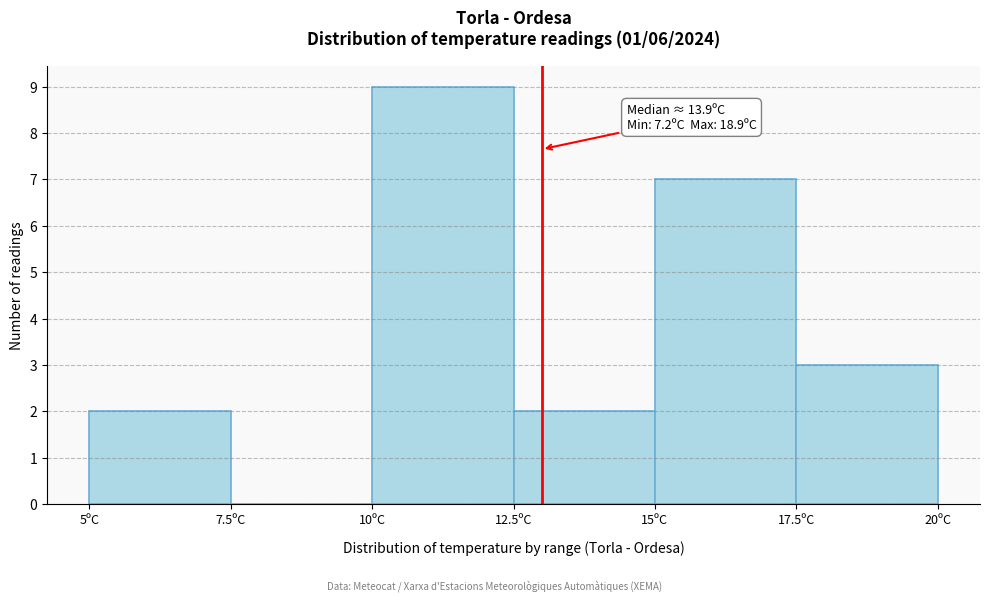

Over which range of the x-axis is the bar tallest?

10.0 to 12.5